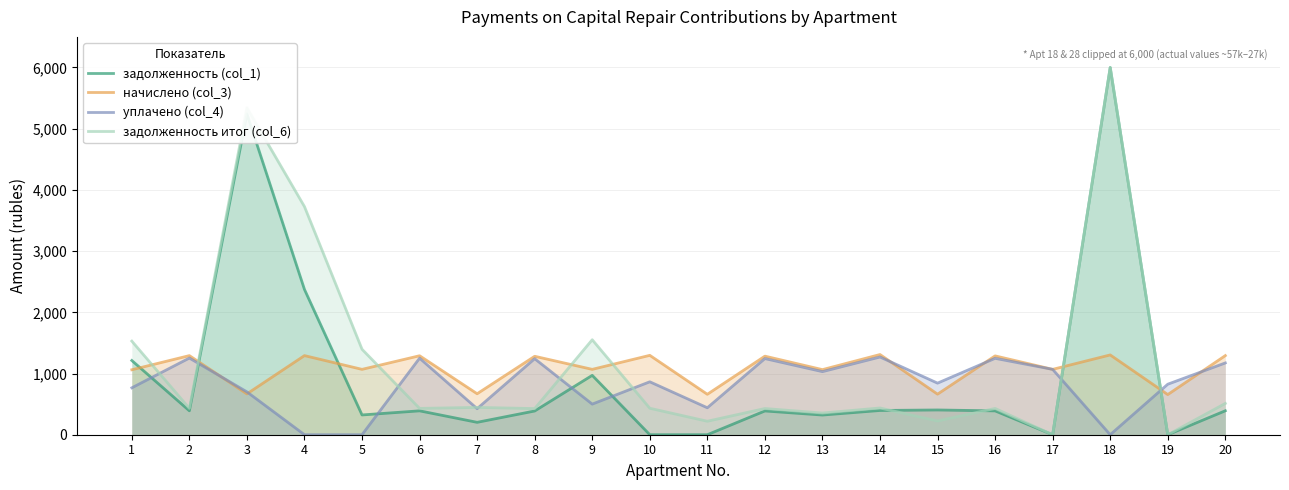

Does the chart display data point markers on the line(s)?

No